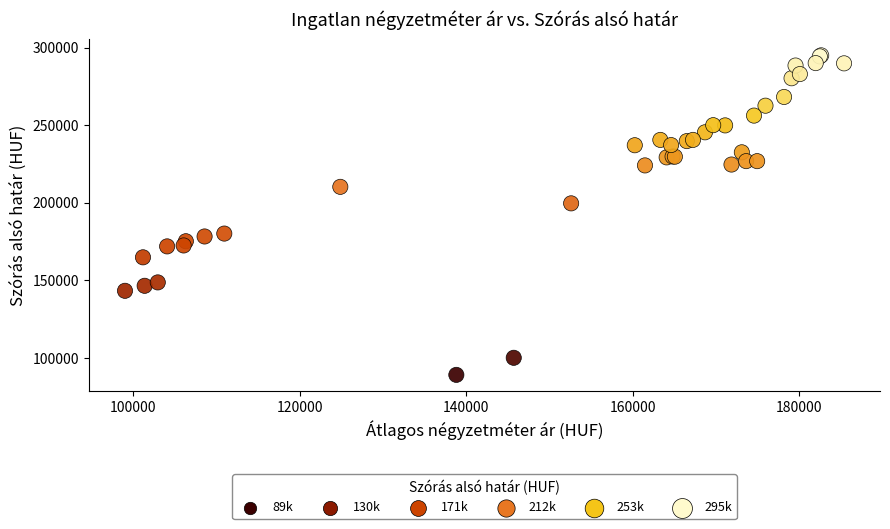

What Y value in the scatter plot is closest to 192048?

199626